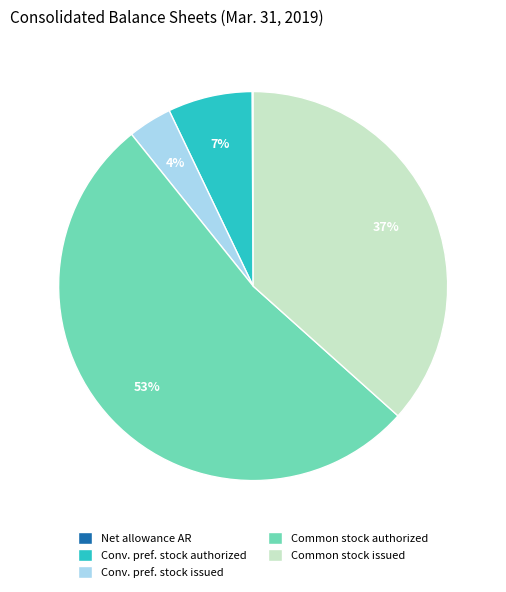

Do Common stock issued and Common stock authorized together represent more than half of the pie?

Yes